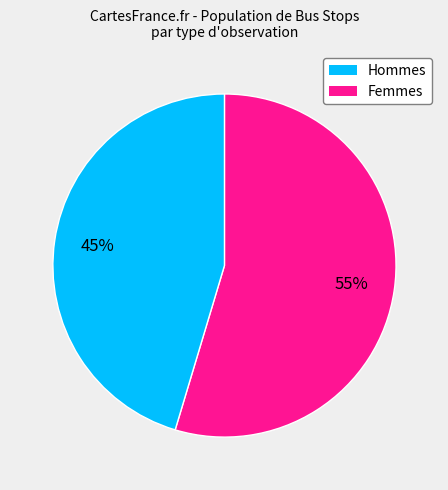

To the nearest percent, what is the average slice percentage?

50%